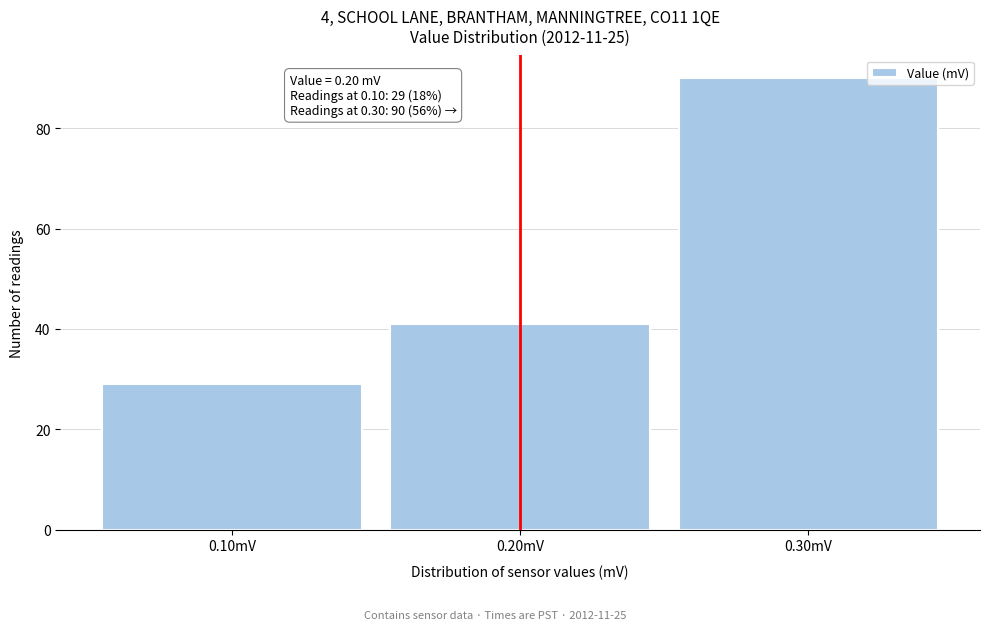

Over which range of the x-axis is the bar tallest?

0.25 to 0.35